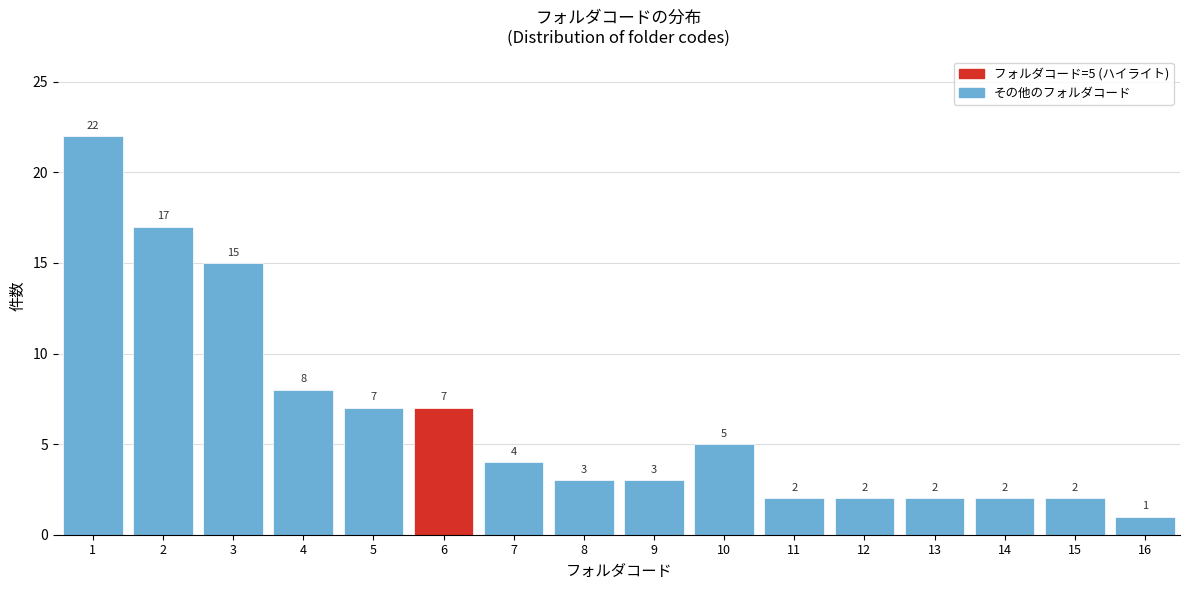

Over which range of the x-axis is the bar tallest?

0.5 to 1.5